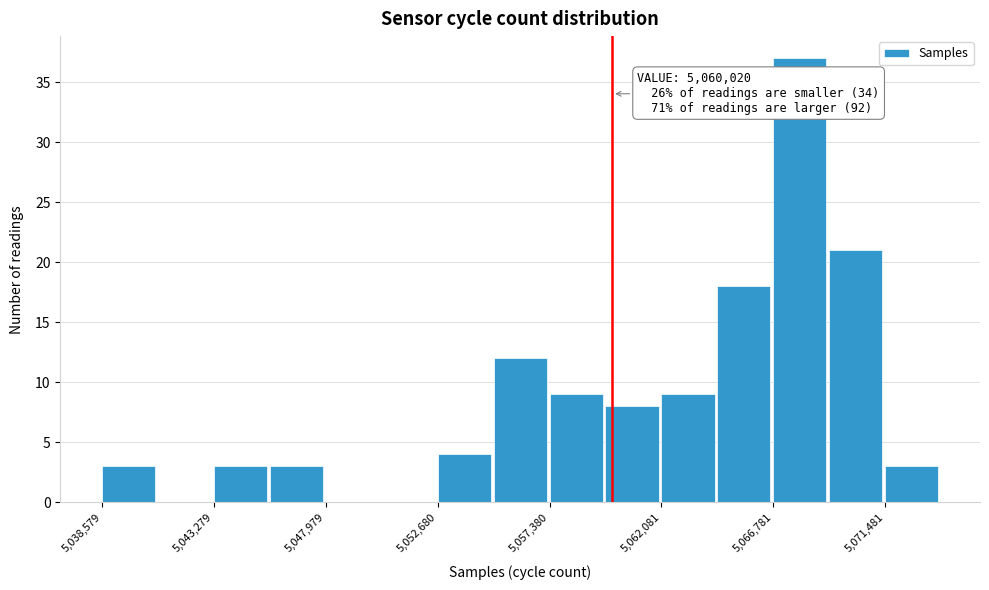

Which range on the x-axis has the tallest bar?

5067000 to 5069000